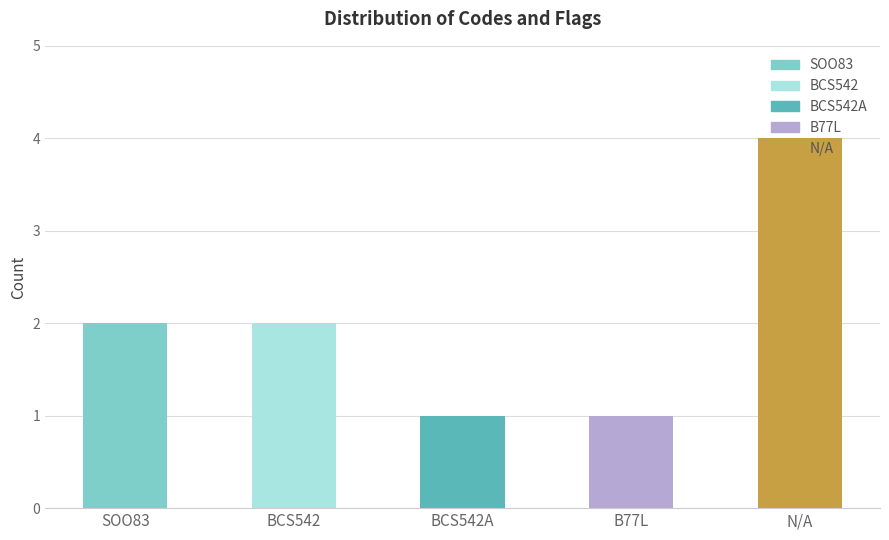

What is the label of the 4th bar from the right?

BCS542